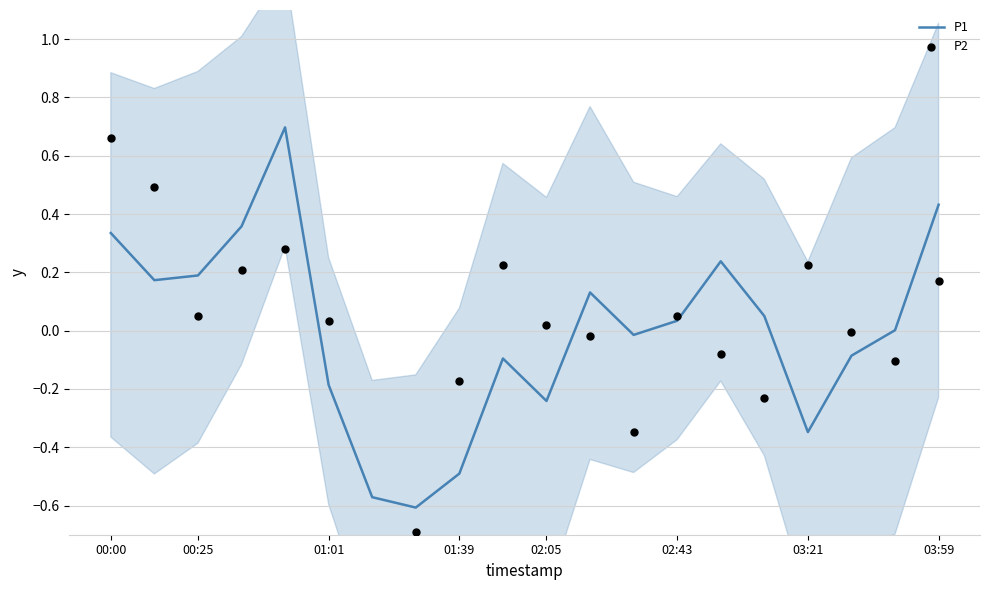

What is the total value across all series at 17?

-0.1